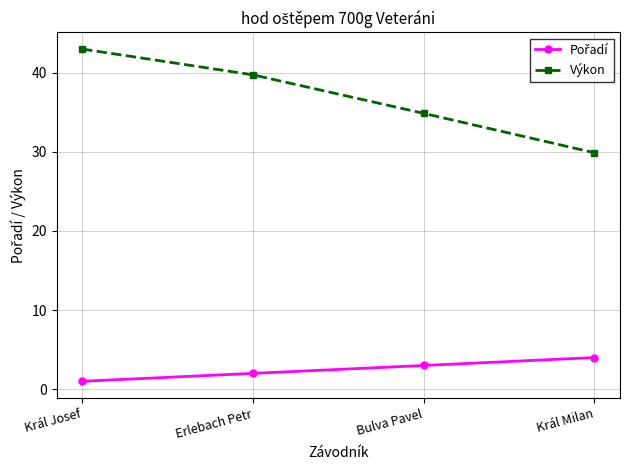

What is the label of the 2nd point from the right?

Bulva Pavel